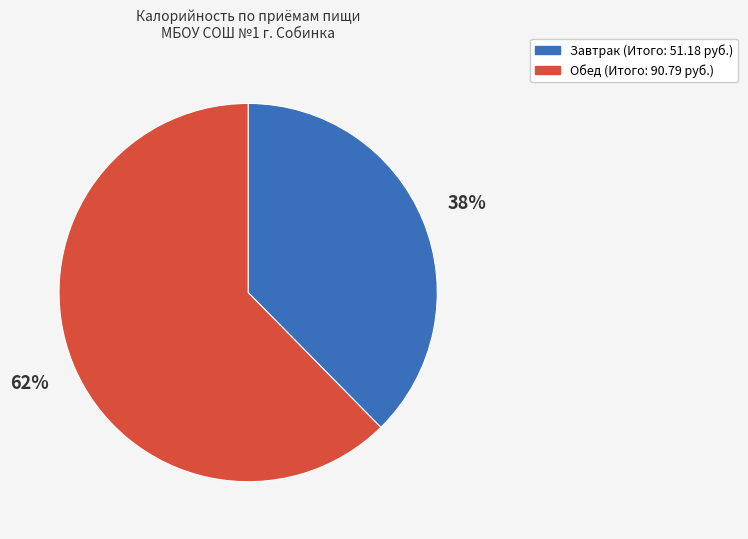

To the nearest percent, what is the combined percentage of Завтрак and Обед?

100%